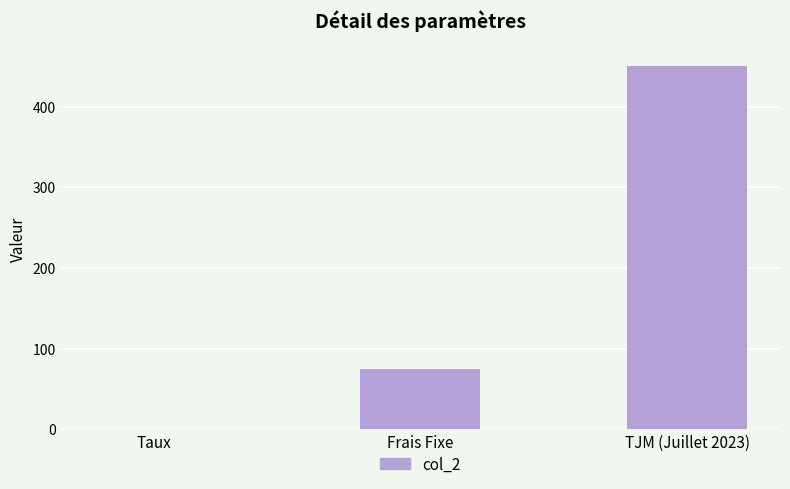

At which category does the chart reach its peak across all series?

TJM (Juillet 2023)